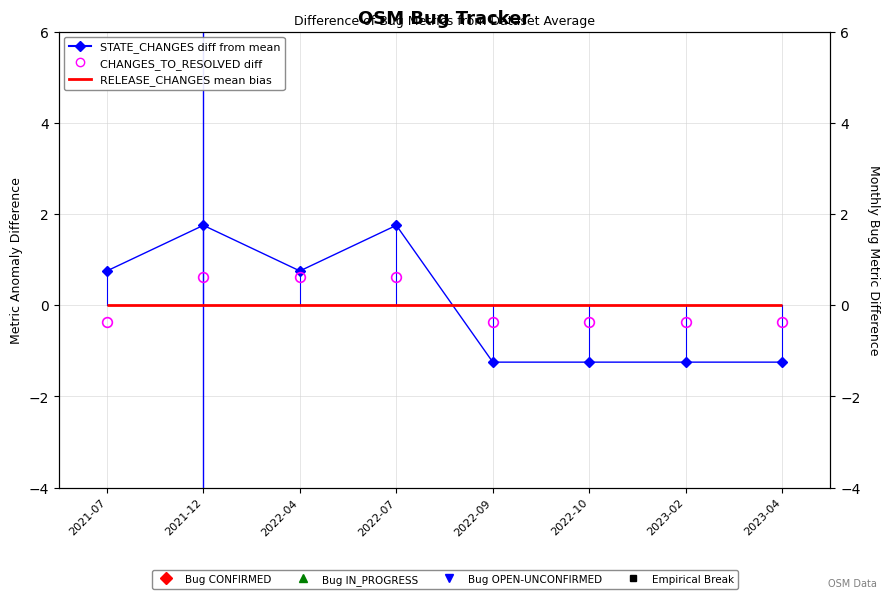

Rank the categories by STATE_CHANGES diff from mean value from highest to lowest.

2021-12, 2022-07, 2021-07, 2022-04, 2022-09, 2022-10, 2023-02, 2023-04